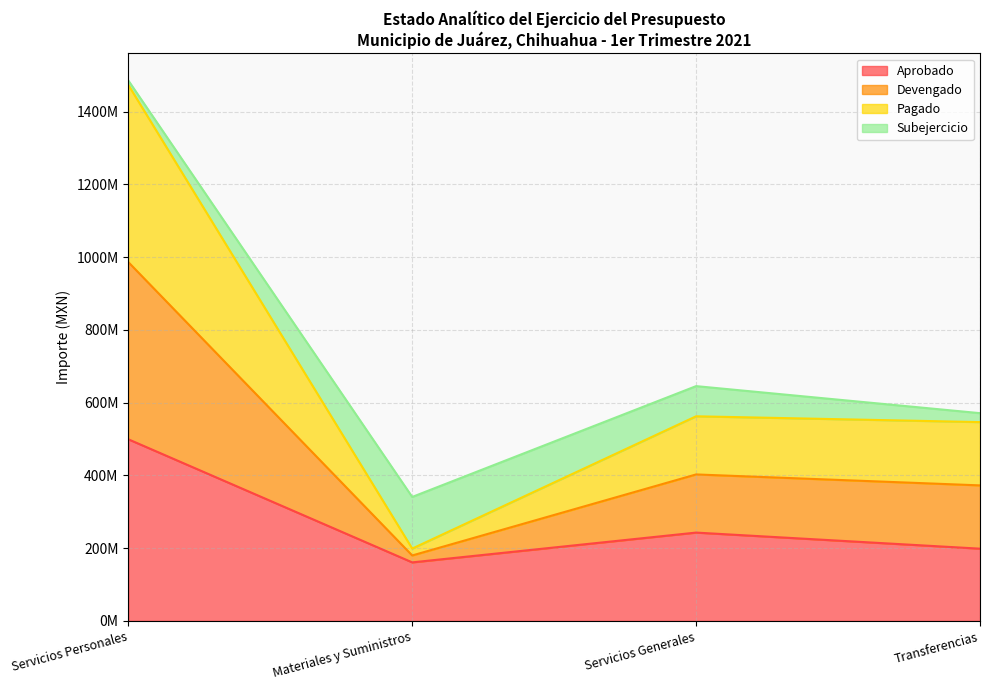

What are all the series names shown in the legend?

Aprobado, Devengado, Pagado, Subejercicio